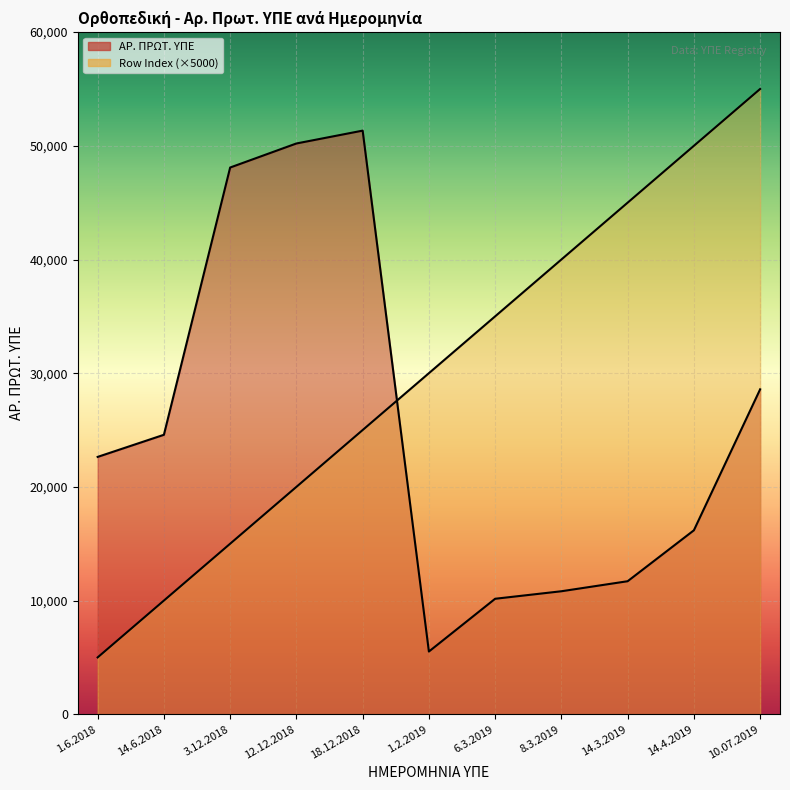

At which category does the chart reach its minimum across all series?

1.6.2018